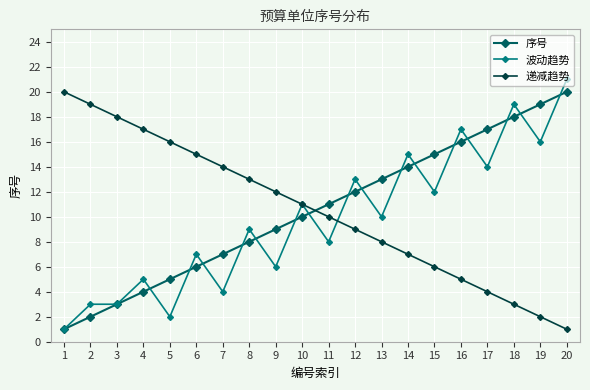

Reading right to left, list all the values displayed in this chart.

序号: 20=20	19=19	18=18	17=17	16=16	15=15	14=14	13=13	12=12	11=11	10=10	9=9	8=8	7=7	6=6	5=5	4=4	3=3	2=2	1=1
波动趋势: 20=21	19=16	18=19	17=14	16=17	15=12	14=15	13=10	12=13	11=8	10=11	9=6	8=9	7=4	6=7	5=2	4=5	3=3	2=3	1=1
递减趋势: 20=1	19=2	18=3	17=4	16=5	15=6	14=7	13=8	12=9	11=10	10=11	9=12	8=13	7=14	6=15	5=16	4=17	3=18	2=19	1=20